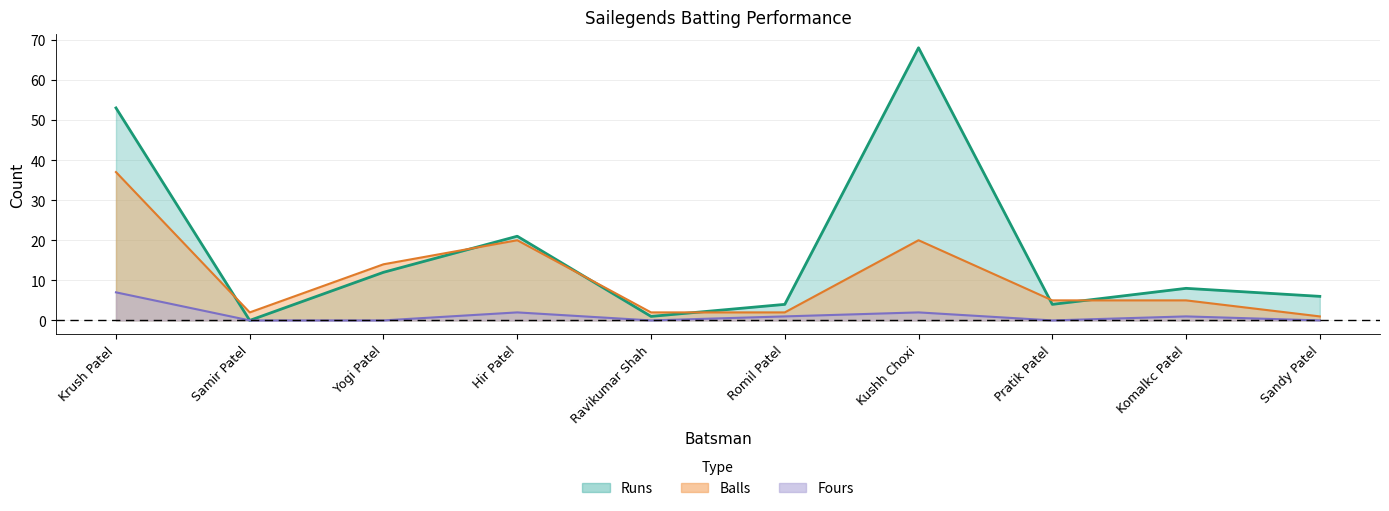

At which label does Runs first exceed 8?

Krush Patel